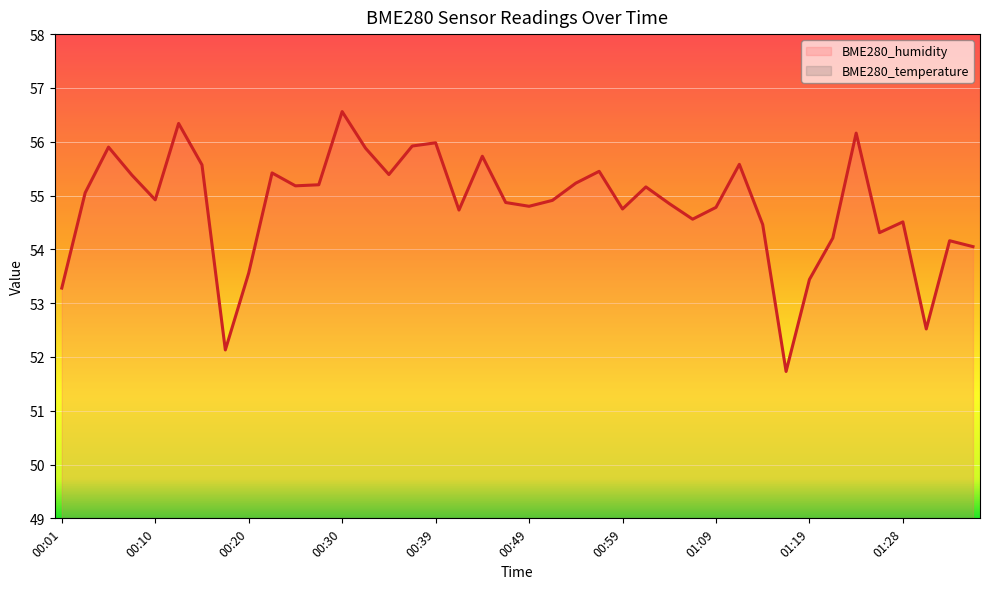

What are all the series names shown in the legend?

BME280_humidity, BME280_temperature